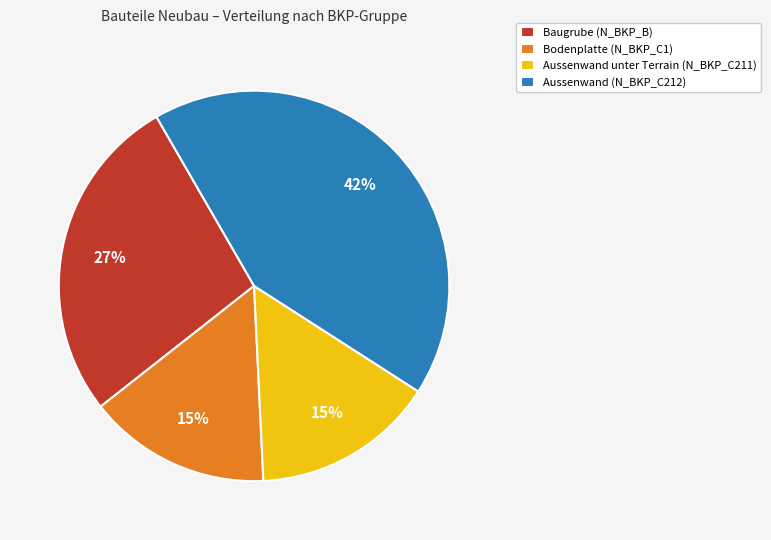

Does Aussenwand (N_BKP_C212) account for over 50% of the chart?

No